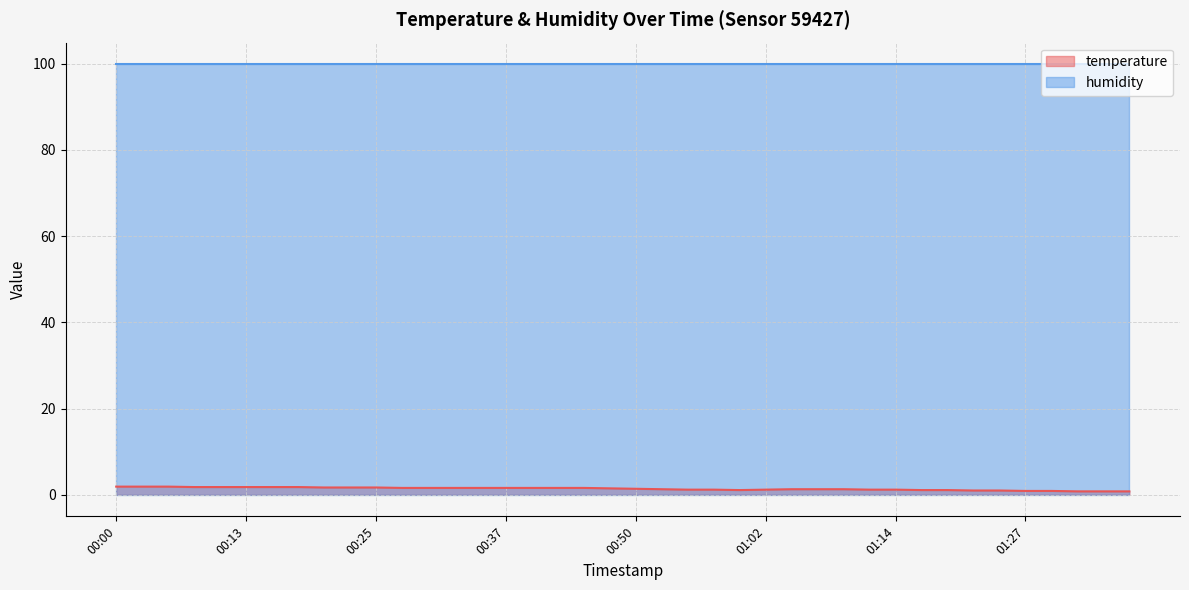

Reading left to right, list all the values displayed in this chart.

00:00=1.9	00:03=1.9	00:05=1.9	00:08=1.8	00:10=1.8	00:13=1.8	00:15=1.8	00:18=1.8	00:20=1.7	00:23=1.7	00:25=1.7	00:27=1.6	00:30=1.6	00:32=1.6	00:35=1.6	00:37=1.6	00:40=1.6	00:42=1.6	00:45=1.6	00:47=1.5	00:50=1.4	00:52=1.3	00:55=1.2	00:57=1.2	01:00=1.1	01:02=1.2	01:05=1.3	01:07=1.3	01:10=1.3	01:12=1.2	01:14=1.2	01:17=1.1	01:19=1.1	01:22=1.0	01:24=1.0	01:27=0.9	01:29=0.9	01:32=0.8	01:34=0.8	01:37=0.8